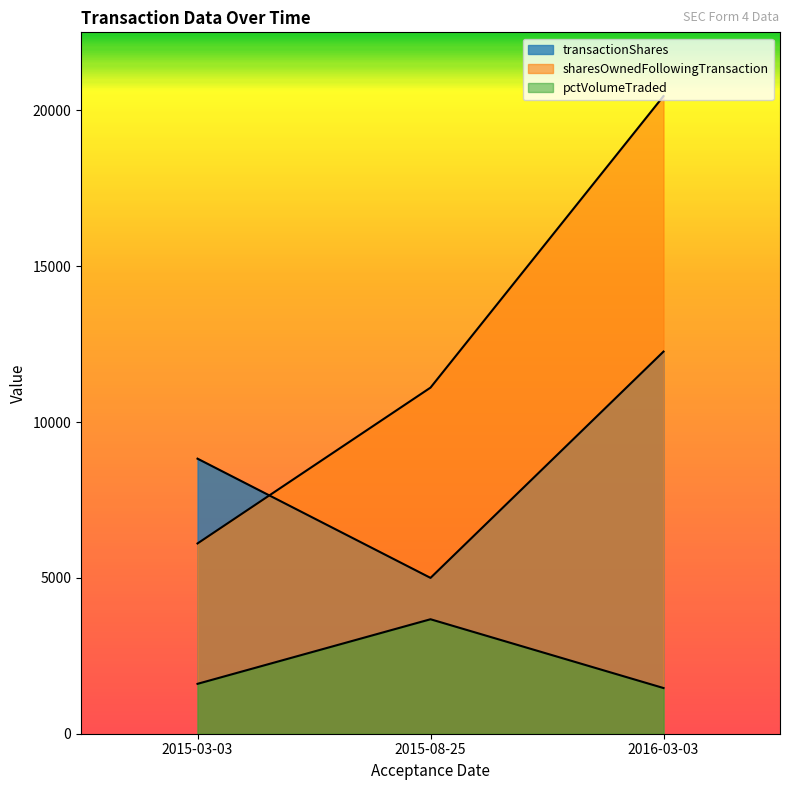

Rank the series by their maximum value, from lowest to highest.

pctVolumeTraded, transactionShares, sharesOwnedFollowingTransaction